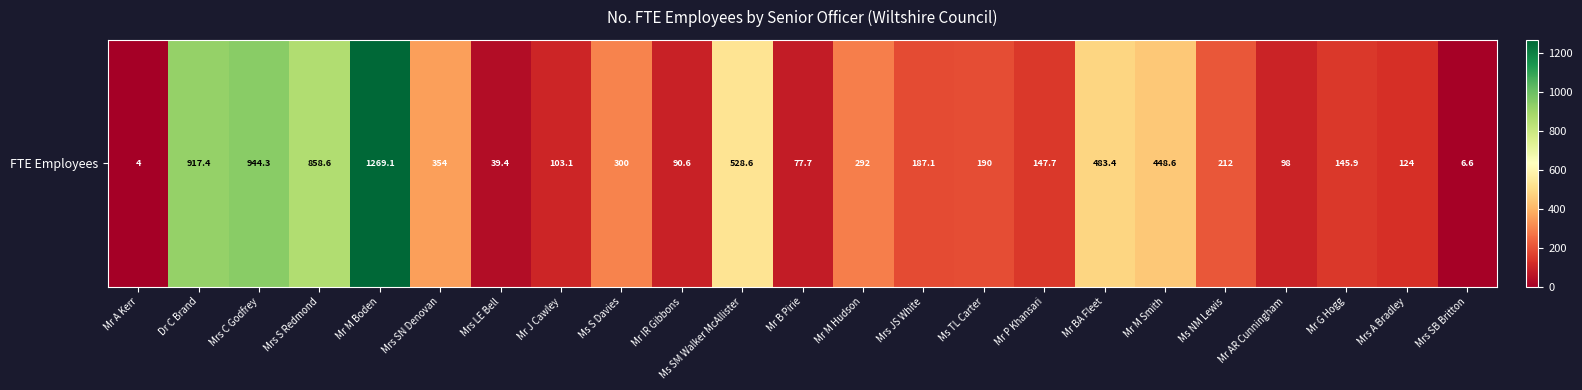

At which category does the chart reach its minimum across all series?

Mr A Kerr